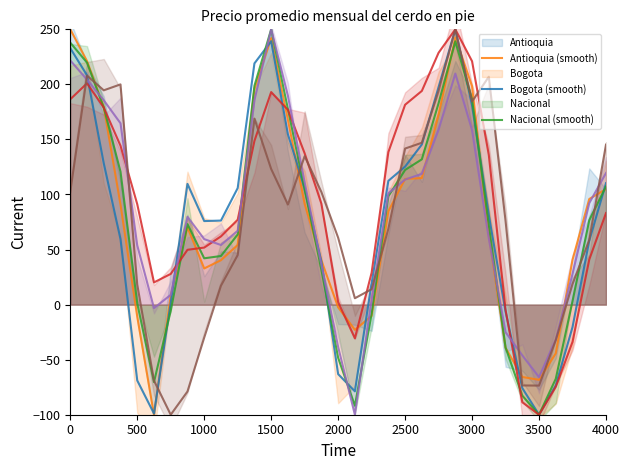

How many data points in Caribe Norte (smooth) are less than 76?

16